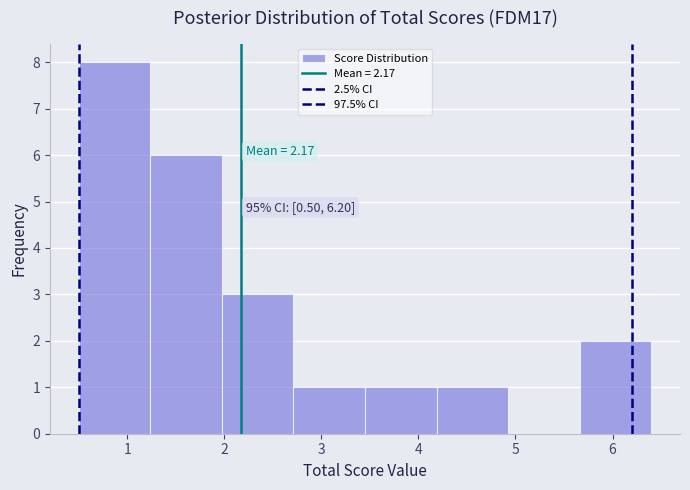

Which range on the x-axis has the tallest bar?

0.5 to 1.2